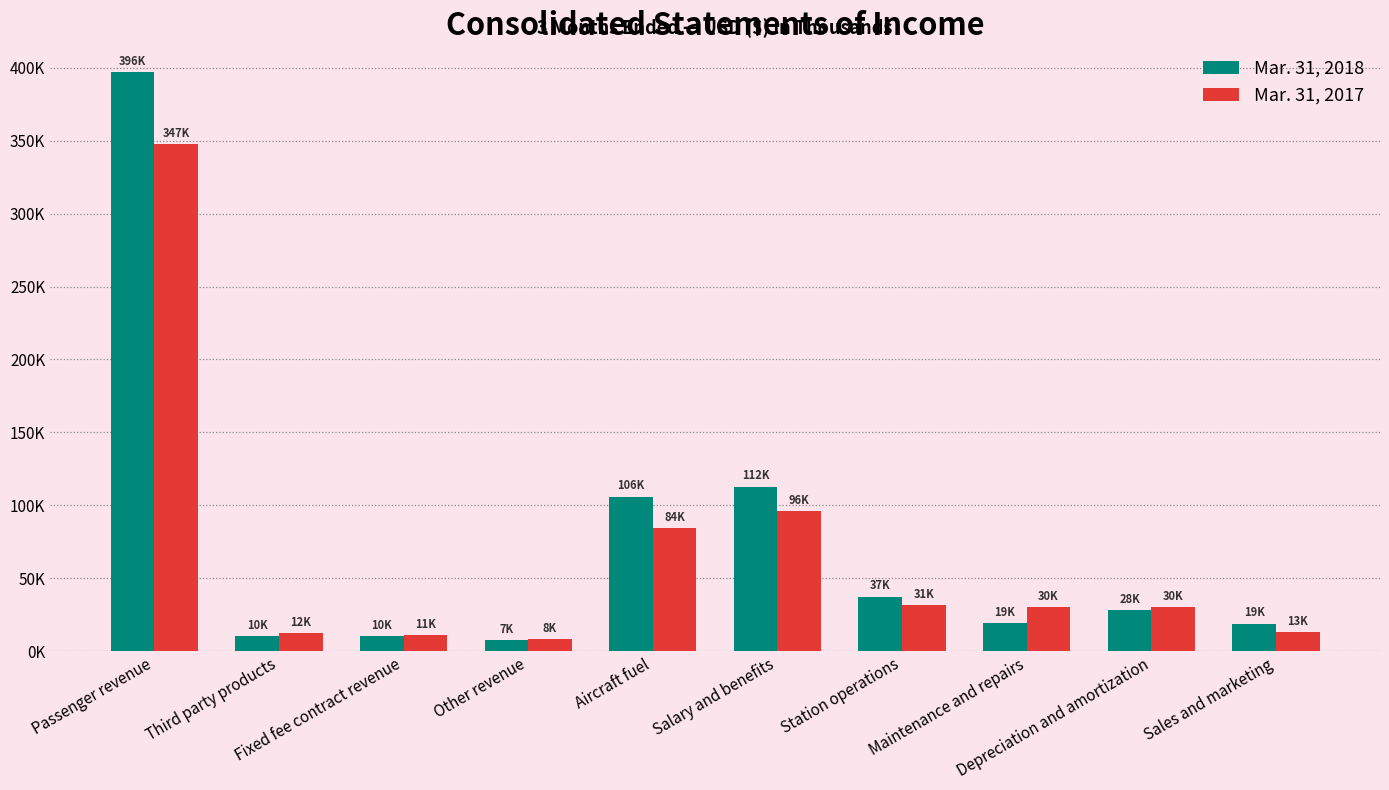

Reading left to right, what are all the values shown in this chart?

Mar. 31, 2018: 396771	10325	10556	7792	106027	112963	37584	19270	28149	19078
Mar. 31, 2017: 347836	12742	11259	8174	84662	96298	31832	30095	30549	13331